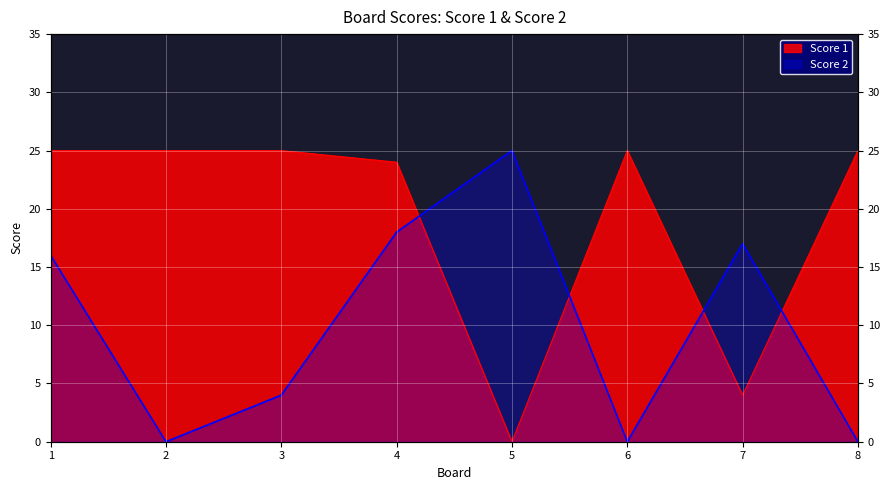

Rank the categories by Score 1 value from highest to lowest.

1, 2, 3, 6, 8, 4, 7, 5